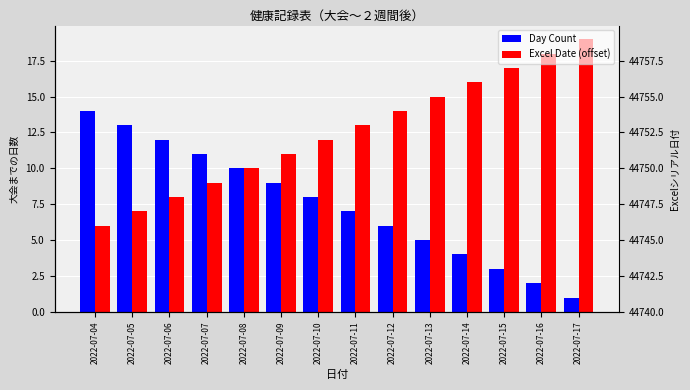

Read the Excel Date (offset) value at 2022-07-09.

11